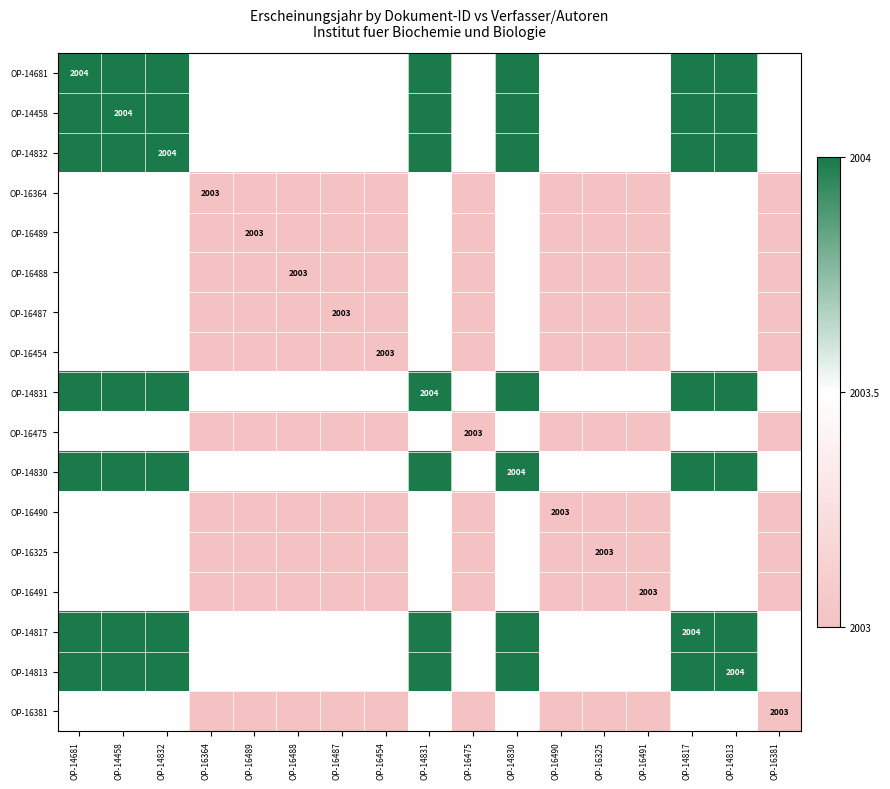

The OP-14832 series shows 3063.6 at OP-14832. True or false?

False